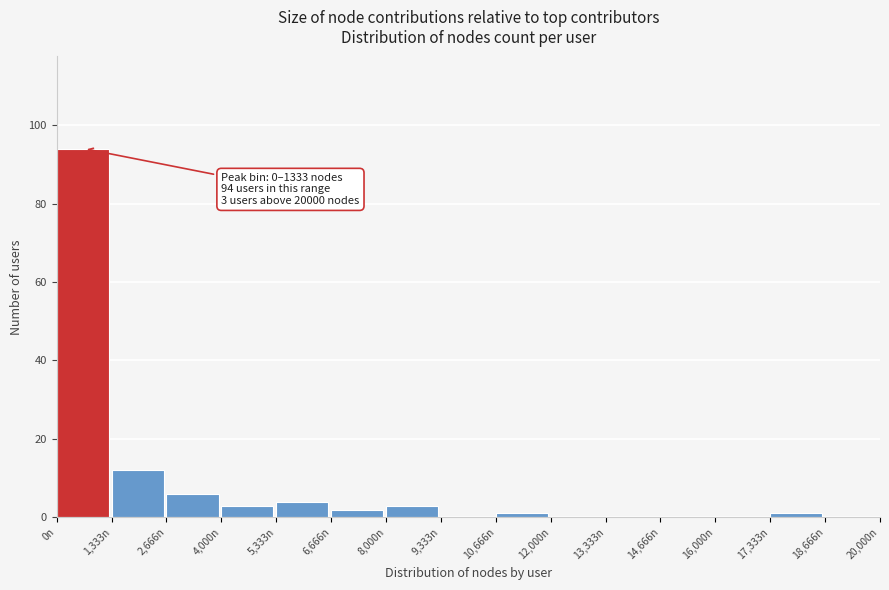

Over which range of the x-axis is the bar tallest?

0 to 1400